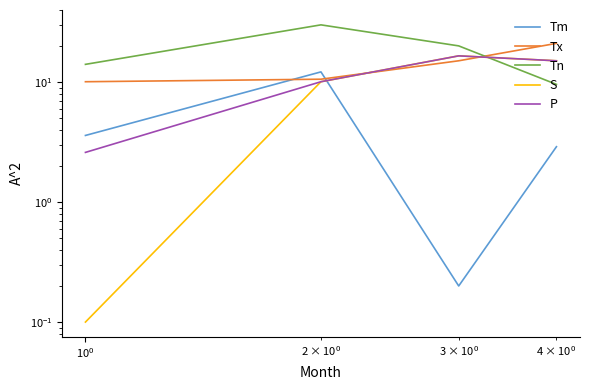

What are all the series names shown in the legend?

Tm, Tx, Tn, S, P